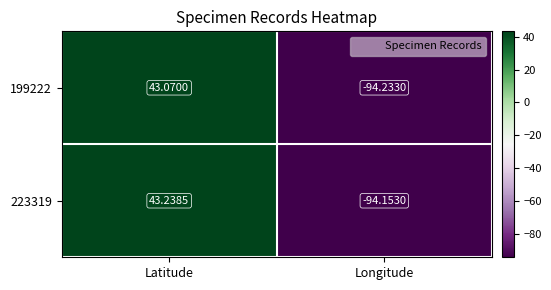

At which category is the sum across all series the highest?

Latitude